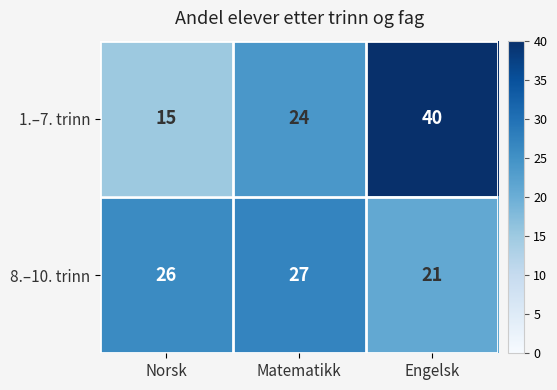

How many 1.–7. trinn values are between 15 and 40?

3